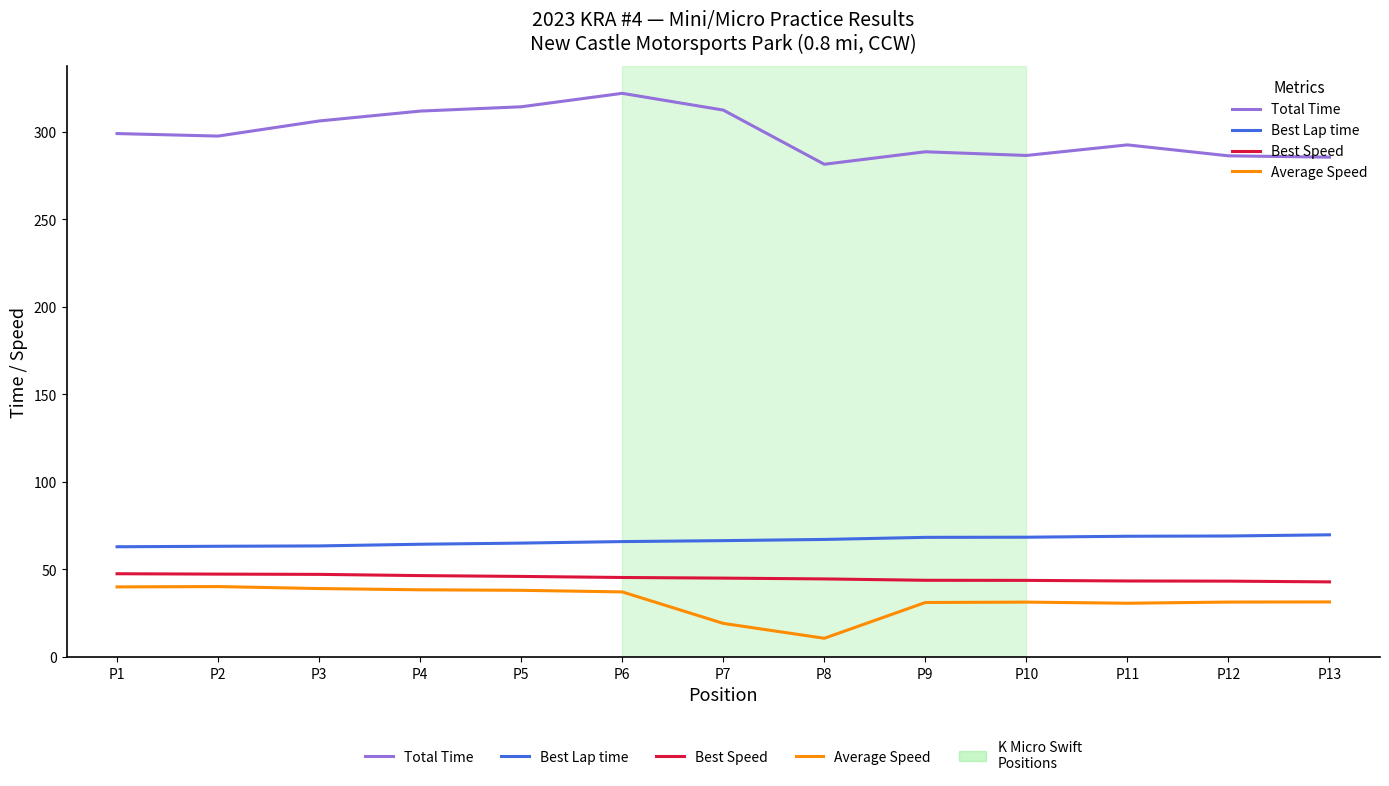

What is the approximate value of Total Time at P2?

297.6